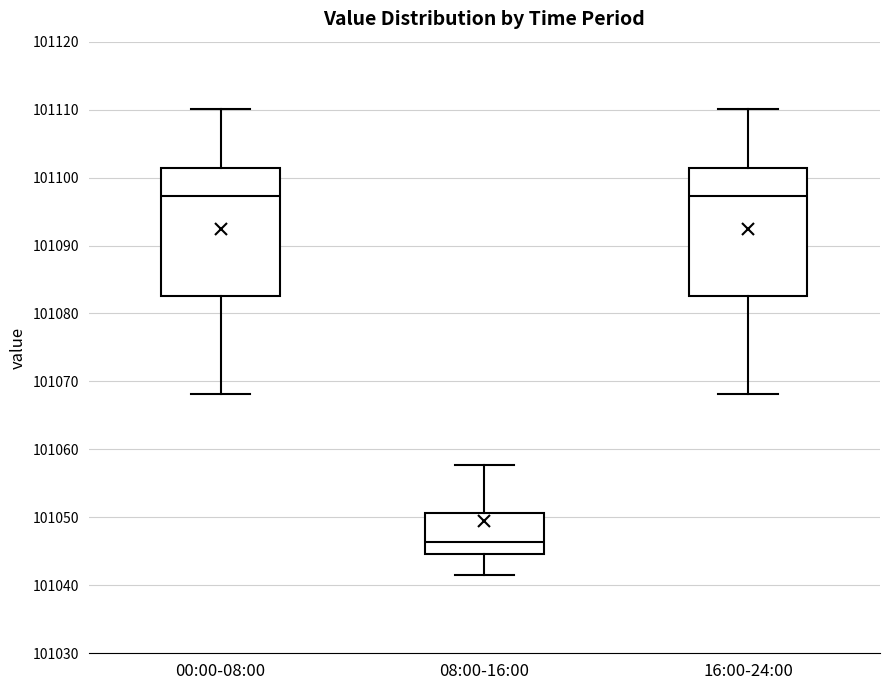

Where does the lower whisker of the box for 16:00-24:00 end on the y-axis? The values are not printed on the chart, so give them approximately, as read against the axis.

101068